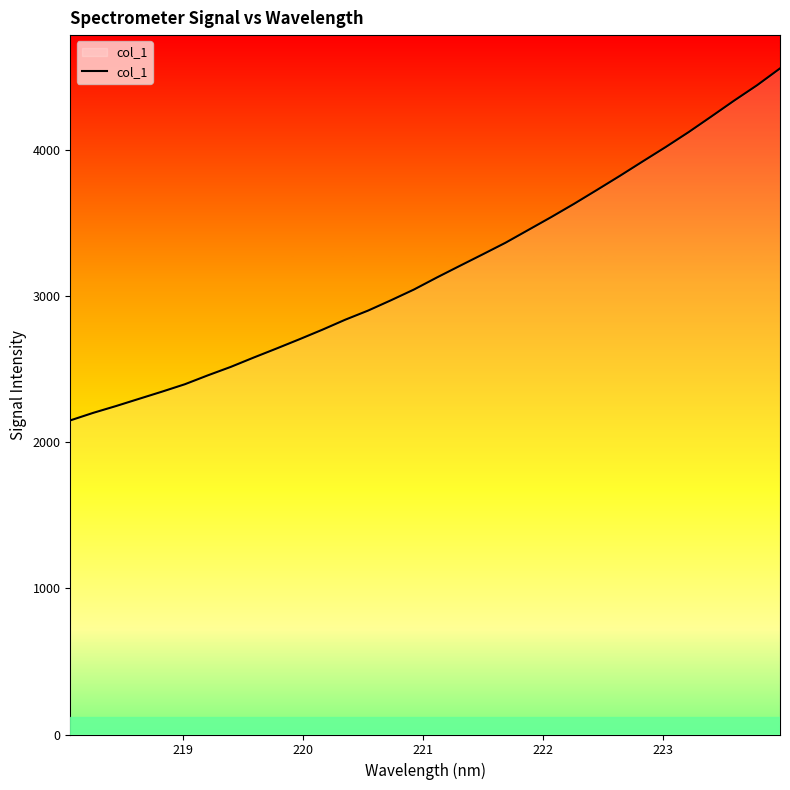

What is the difference between the maximum and minimum values?

2407.1